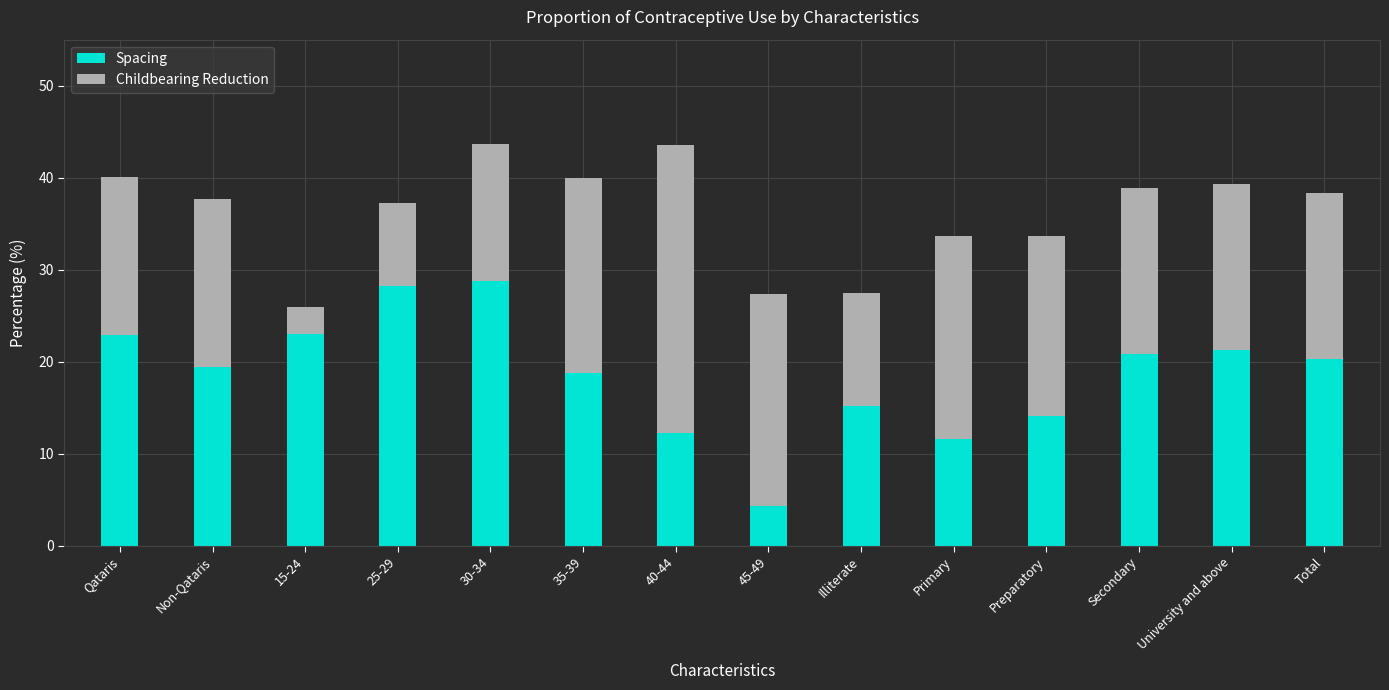

How many data points in Spacing are above 20?

7